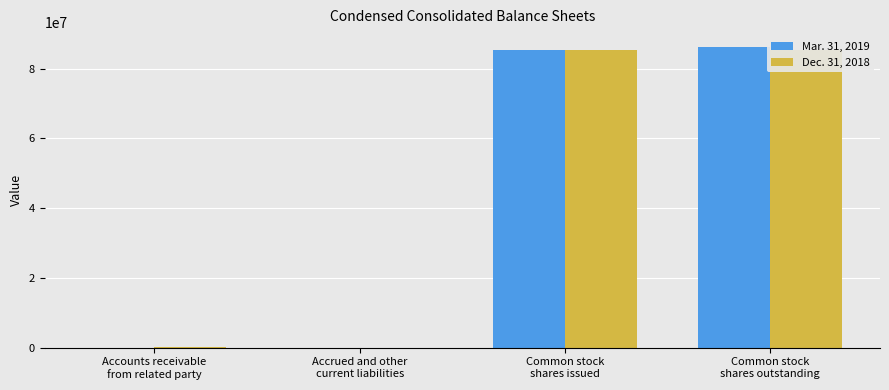

Rank the categories by Dec. 31, 2018 value from lowest to highest.

Accrued and other
current liabilities, Accounts receivable
from related party, Common stock
shares issued, Common stock
shares outstanding